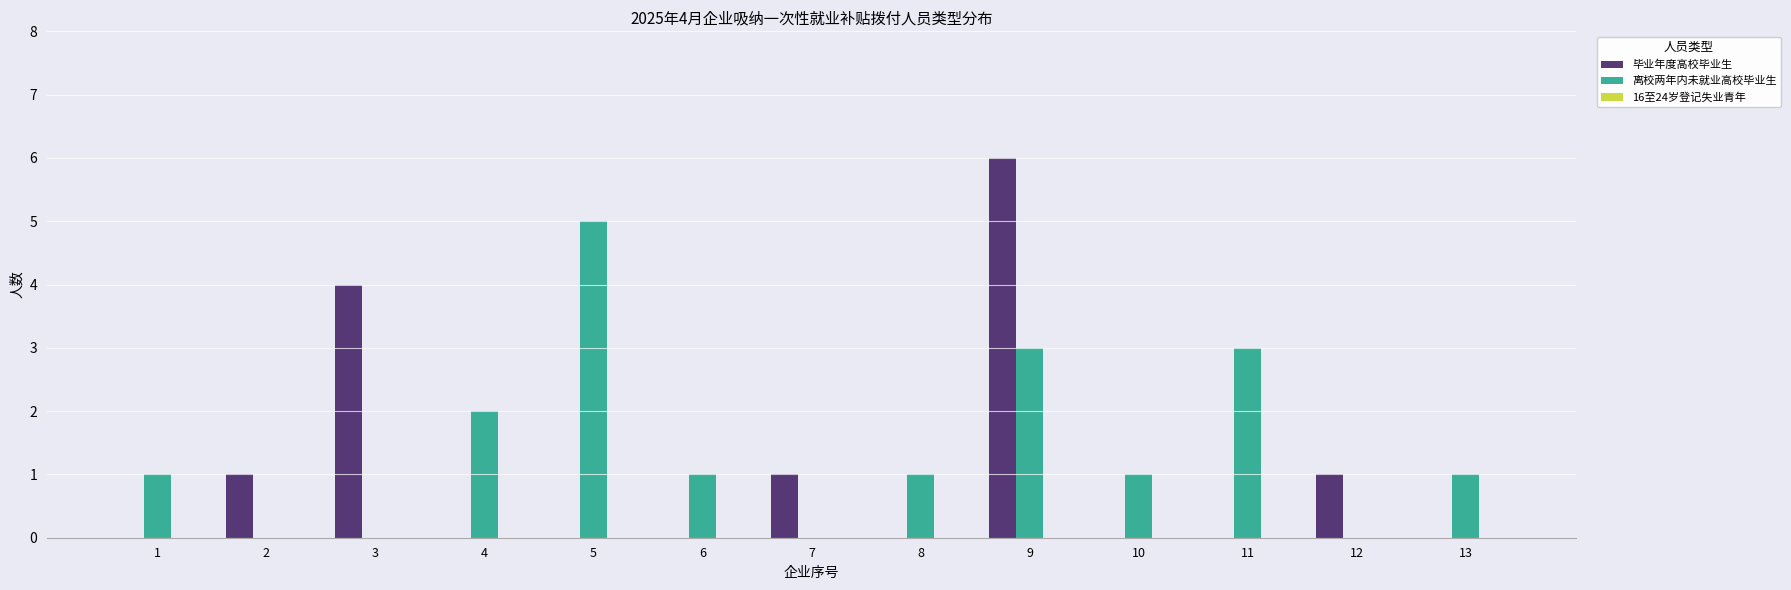

Which series has the widest spread of values?

毕业年度高校毕业生